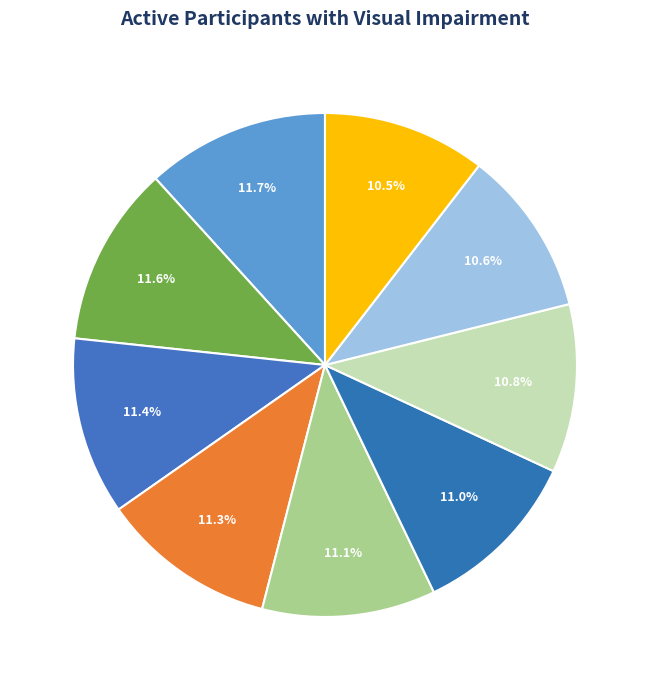

How many slices are in this pie chart?

9